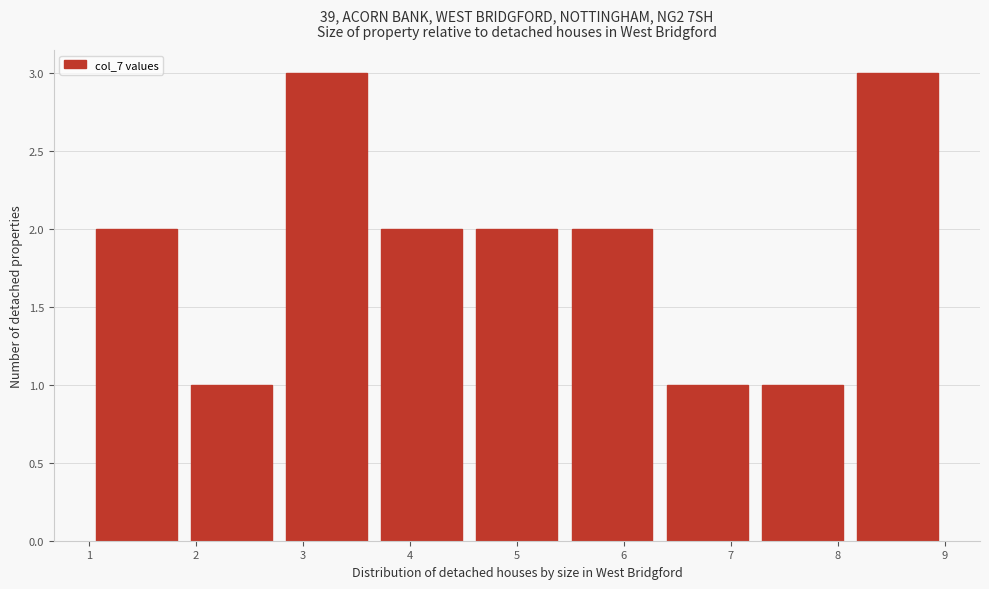

Reading left to right, transcribe this chart: for each bar, give the range it covers on the x-axis and its height. Neither the bar edges nor the heights are printed on the chart, so give them approximately, as read against the axes.

1.0 to 1.9: 2
1.9 to 2.8: 1
2.8 to 3.7: 3
3.7 to 4.6: 2
4.6 to 5.4: 2
5.4 to 6.3: 2
6.3 to 7.2: 1
7.2 to 8.1: 1
8.1 to 9.0: 3